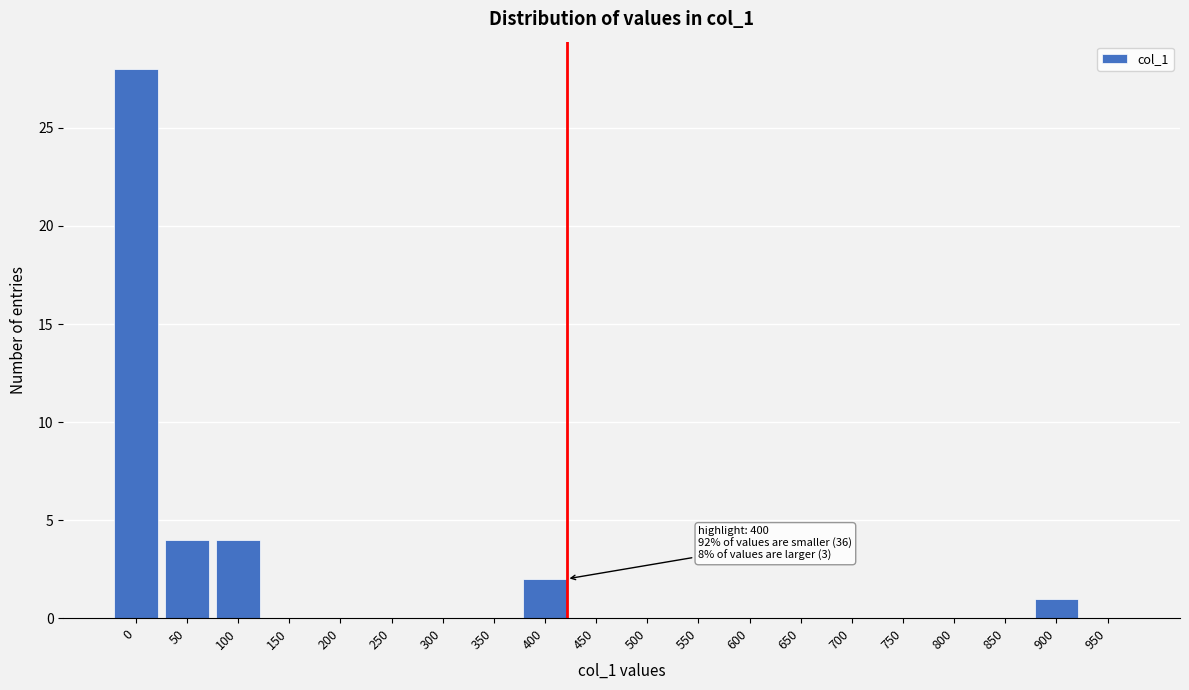

Reading left to right, extract all data points from this chart.

0=28	50=4	100=4	150=0	200=0	250=0	300=0	350=0	400=2	450=0	500=0	550=0	600=0	650=0	700=0	750=0	800=0	850=0	900=1	950=0